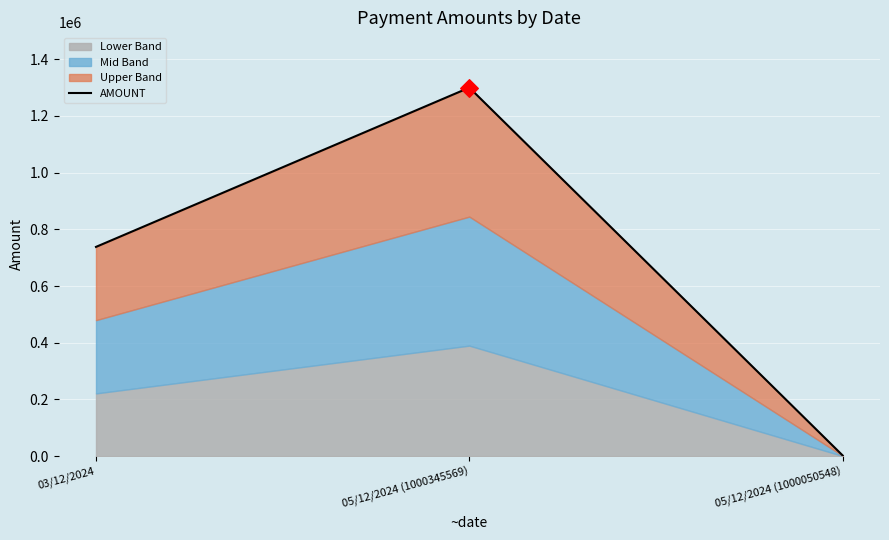

Between 05/12/2024 (1000345569) and 05/12/2024 (1000050548), which is larger?

05/12/2024 (1000345569)